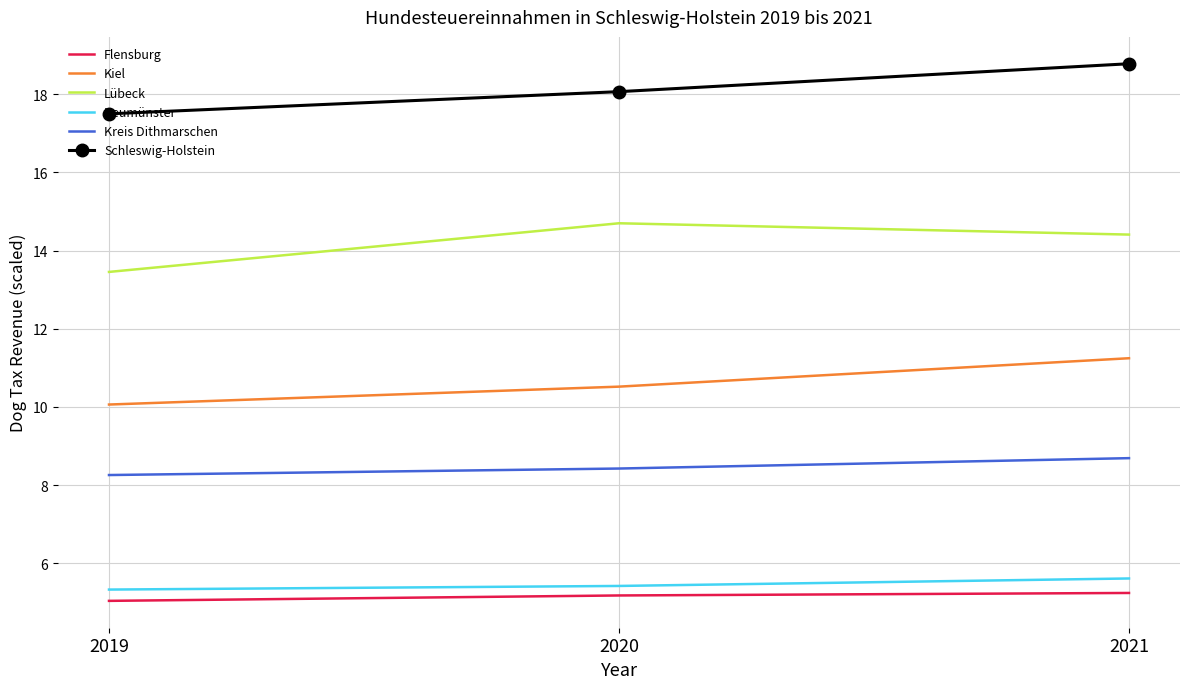

Reading right to left, extract all data points from this chart.

Flensburg: 5.2	5.2	5.0
Kiel: 11.2	10.5	10.1
Lübeck: 14.4	14.7	13.5
Neumünster: 5.6	5.4	5.3
Kreis Dithmarschen: 8.7	8.4	8.3
Schleswig-Holstein: 18.8	18.1	17.5